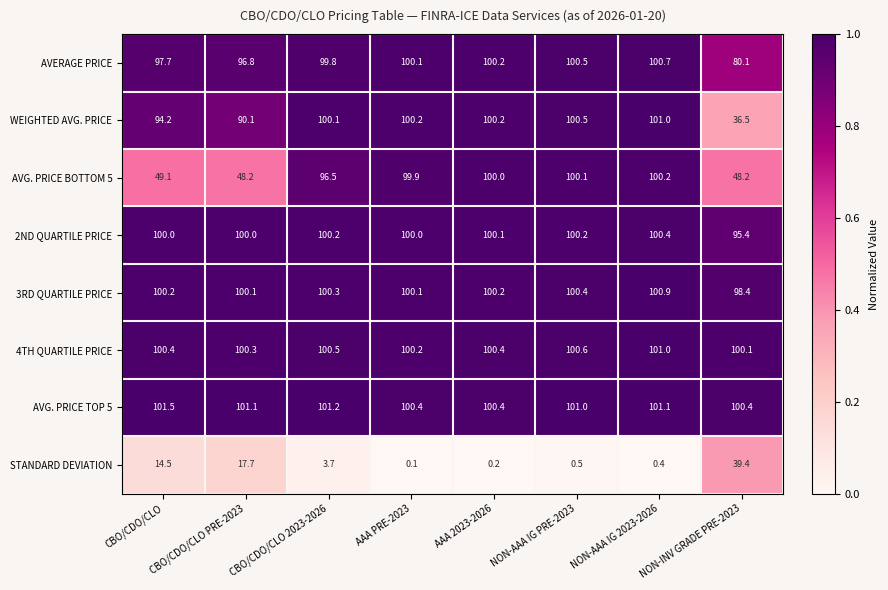

What is the total value across all series at NON-AAA IG 2023-2026?

705.7